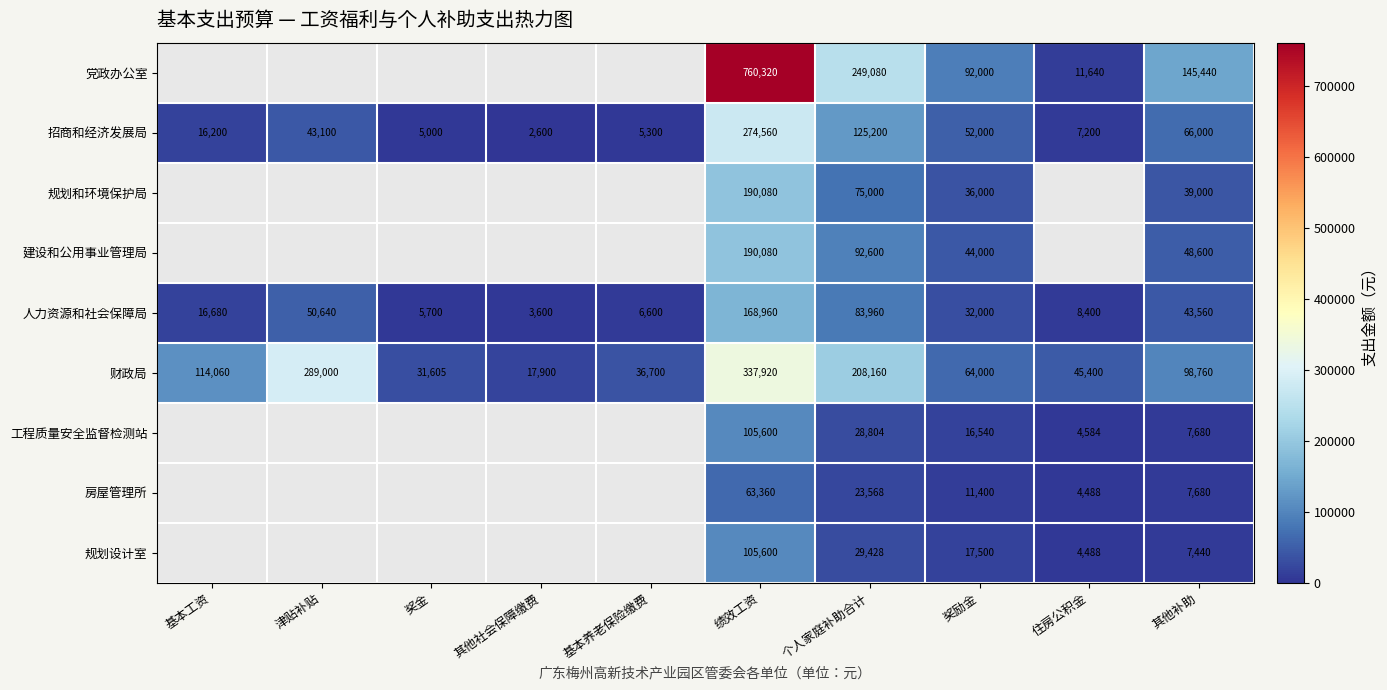

True or false: 人力资源和社会保障局 has a value of 9481 at 基本工资.

False